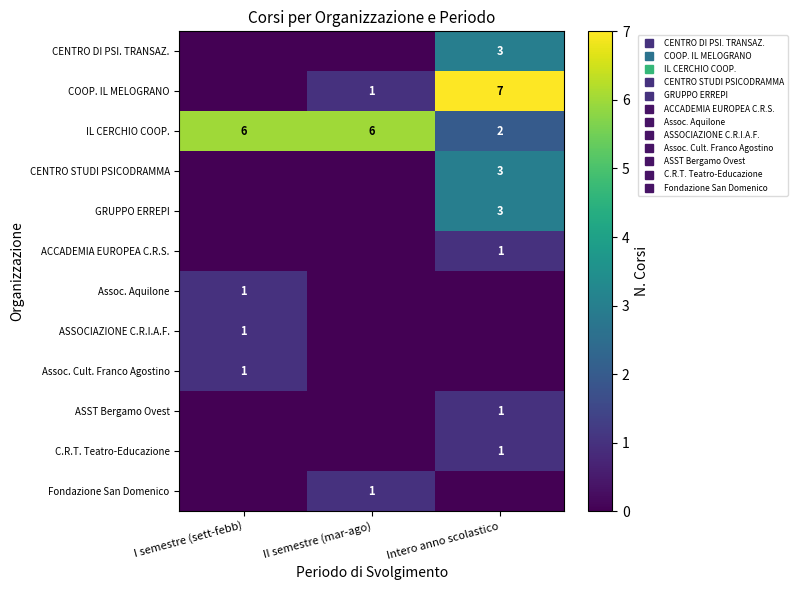

The CENTRO DI PSI. TRANSAZ. series shows 3 at Intero anno scolastico. True or false?

True